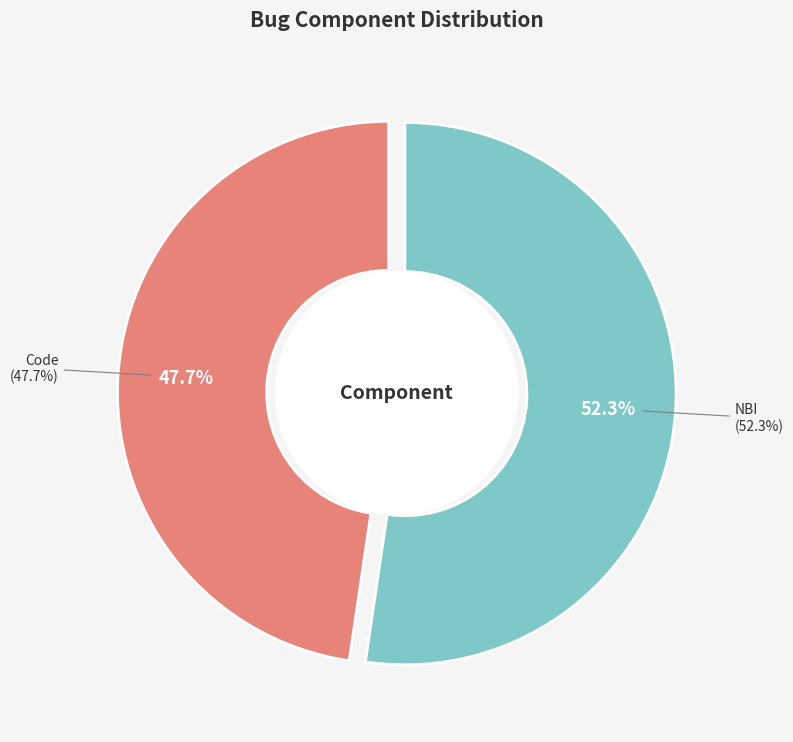

What is the smallest slice in the pie chart?

Code